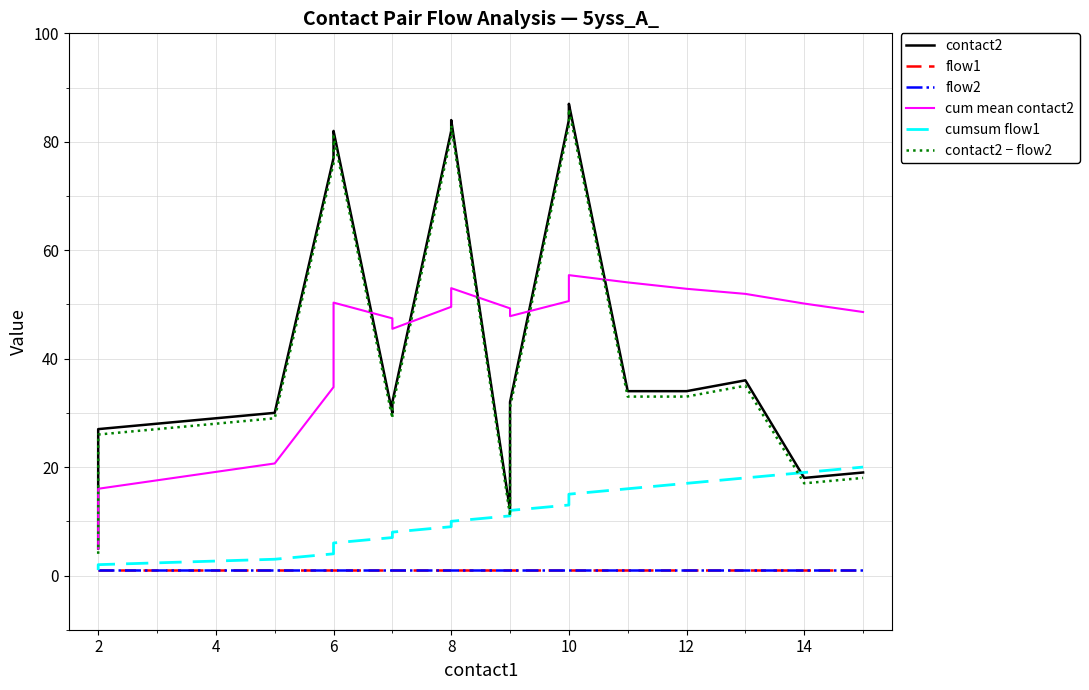

What is the minimum value shown in the chart?

1.0